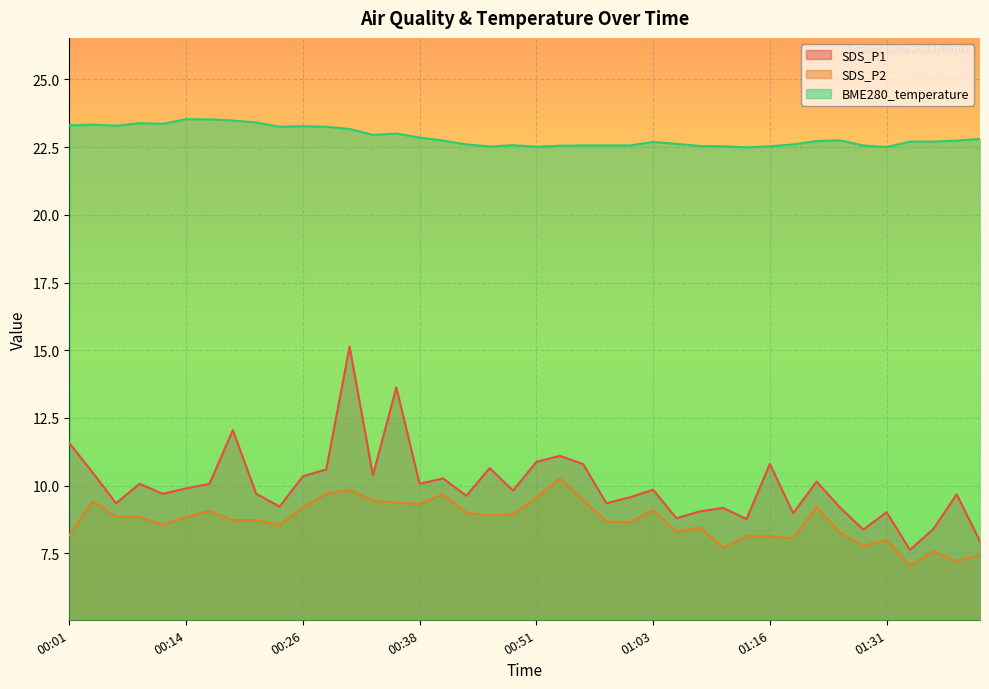

True or false: SDS_P1 and BME280_temperature cross at least once.

False